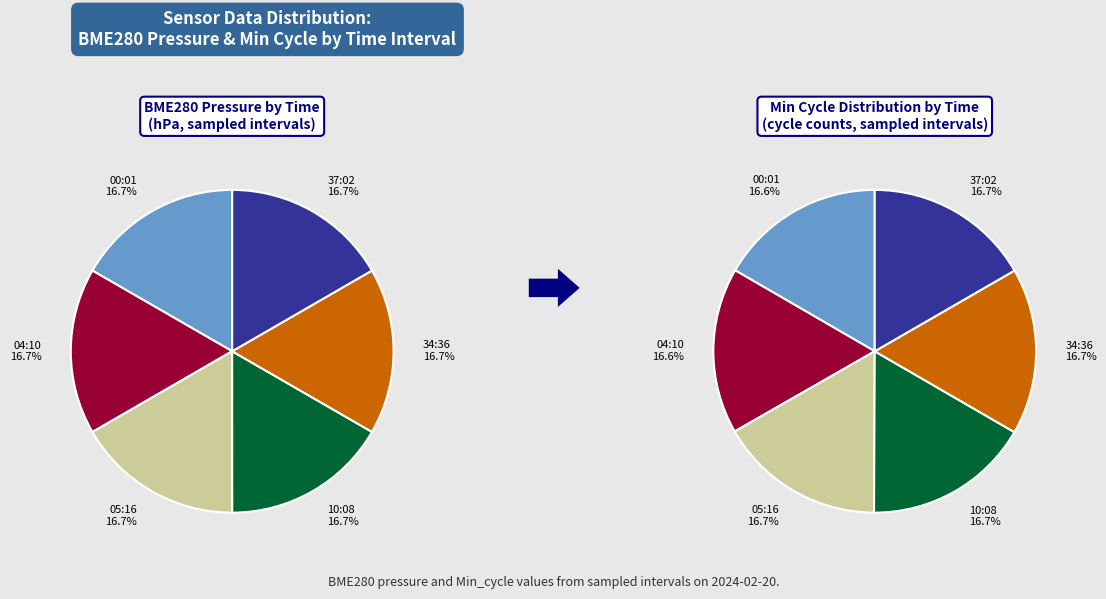

How much of the chart is everything except 00:01?

83.4%